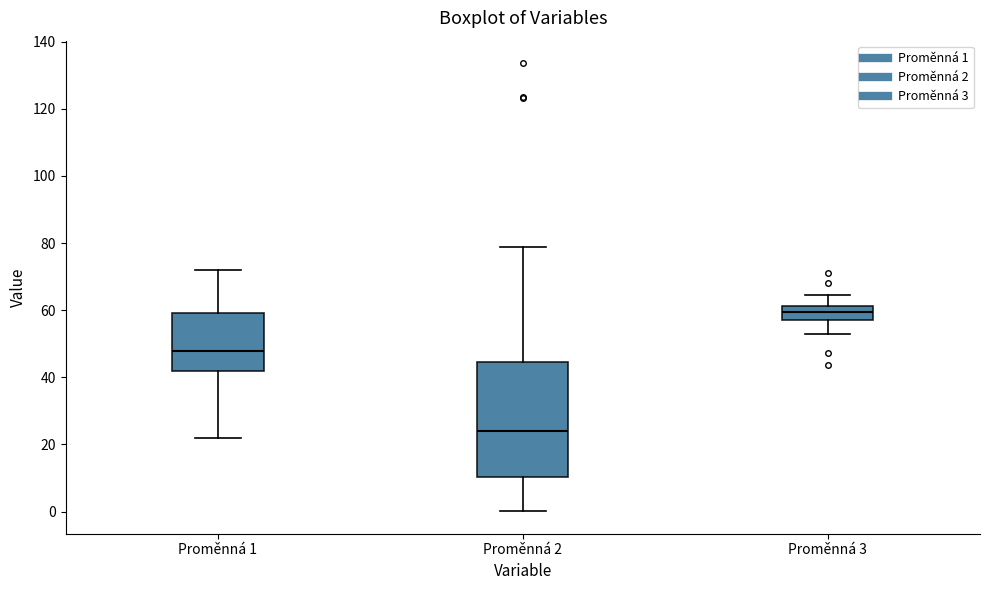

Reading left to right, transcribe this box plot: for each box, give where its median line is, the range the box spans, and where its two whiskers end, as read against the y-axis. The values are not printed on the chart, so give them approximately, as read against the axis.

Proměnná 1: median 48, box 42 to 60, whiskers 22 to 72
Proměnná 2: median 24, box 10 to 44, whiskers 0 to 78
Proměnná 3: median 60, box 58 to 62, whiskers 52 to 64